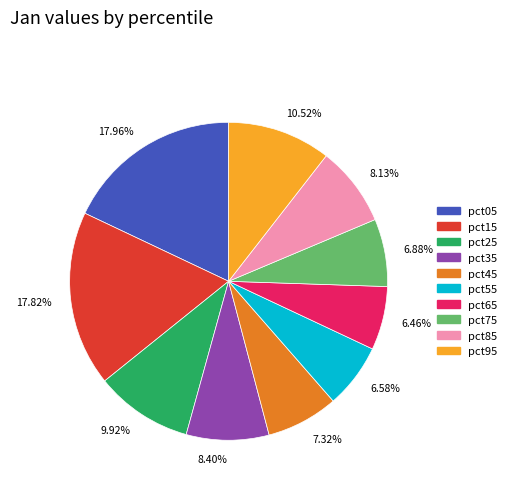

Do pct35 and pct85 together represent more than half of the pie?

No